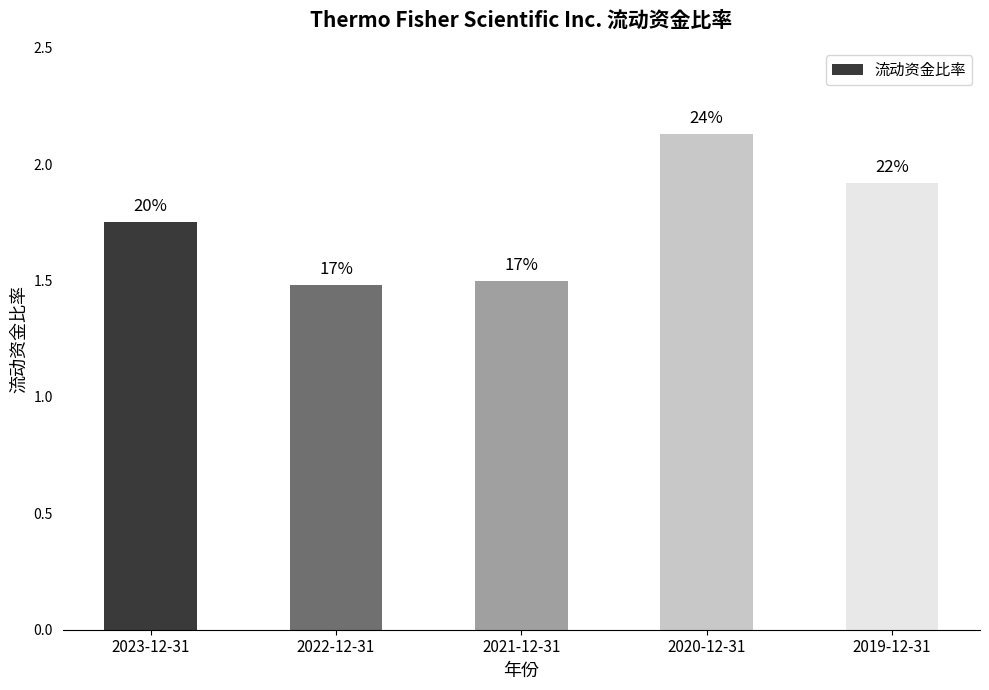

Reading left to right, extract all data points from this chart.

2023-12-31=1.8	2022-12-31=1.5	2021-12-31=1.5	2020-12-31=2.1	2019-12-31=1.9